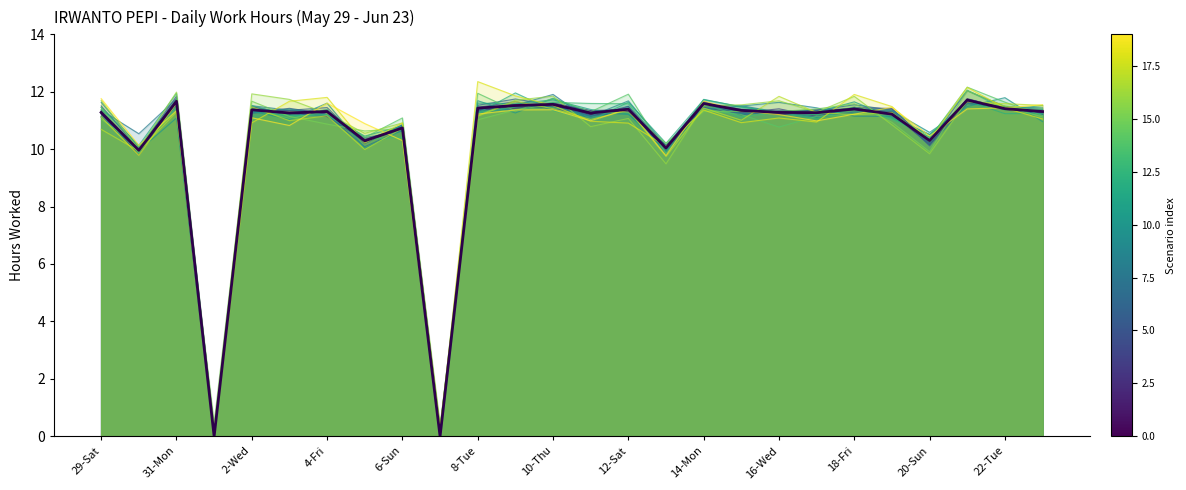

What is the difference between the maximum and minimum values?

11.7